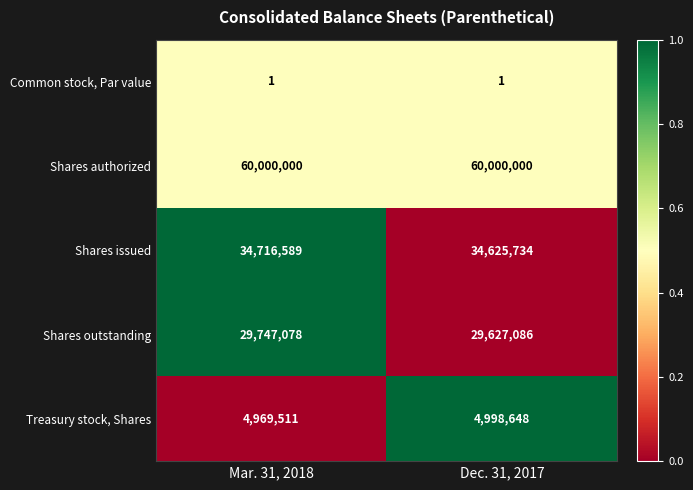

Which series has the largest total across all categories?

Shares authorized